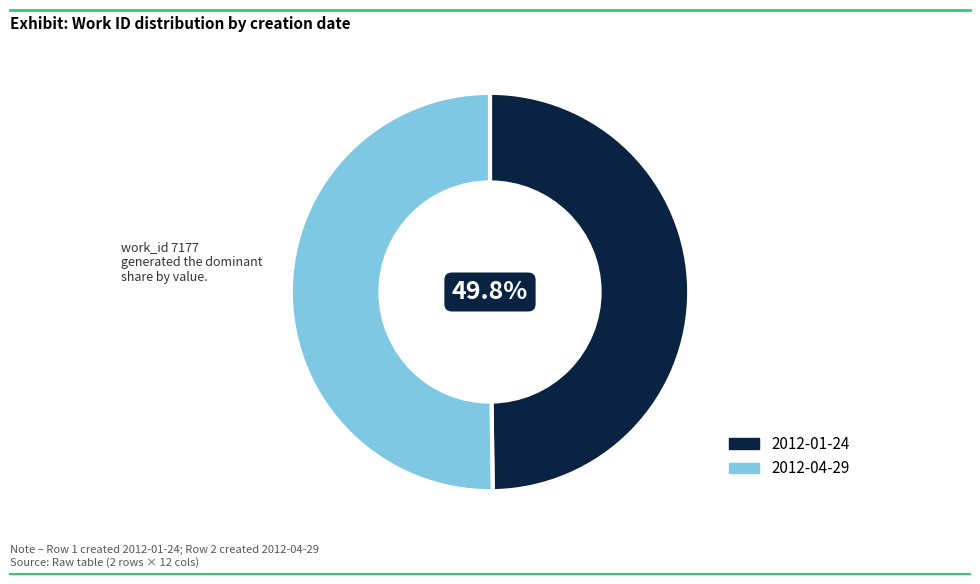

The 2012-04-29 slice represents 36% of the pie. True or false?

False